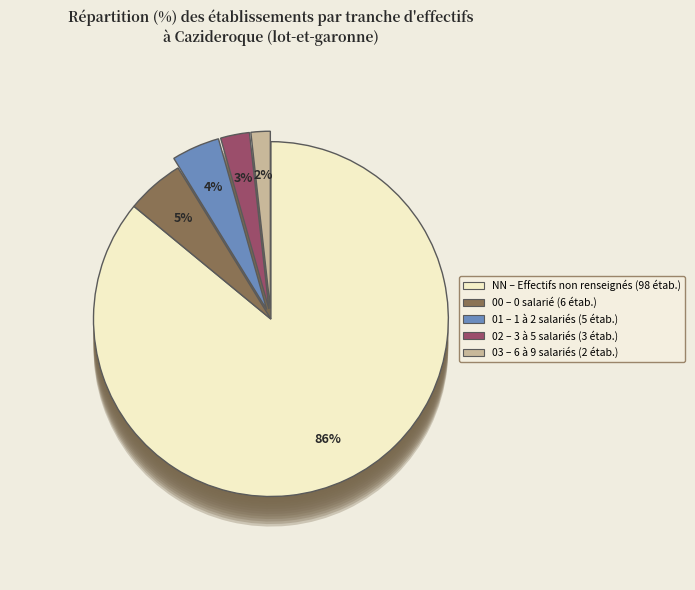

To the nearest percent, what is the combined percentage of 00 and NN?

91%